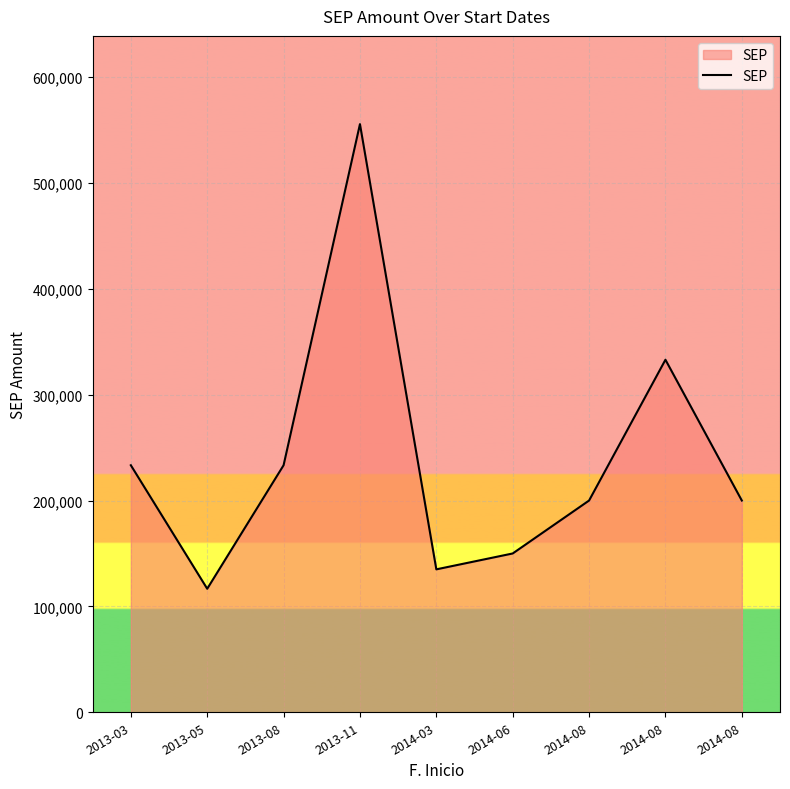

List the labels in order of value, smallest first.

2013-05, 2014-03, 2014-06, 2014-08, 2014-08, 2013-03, 2013-08, 2014-08, 2013-11